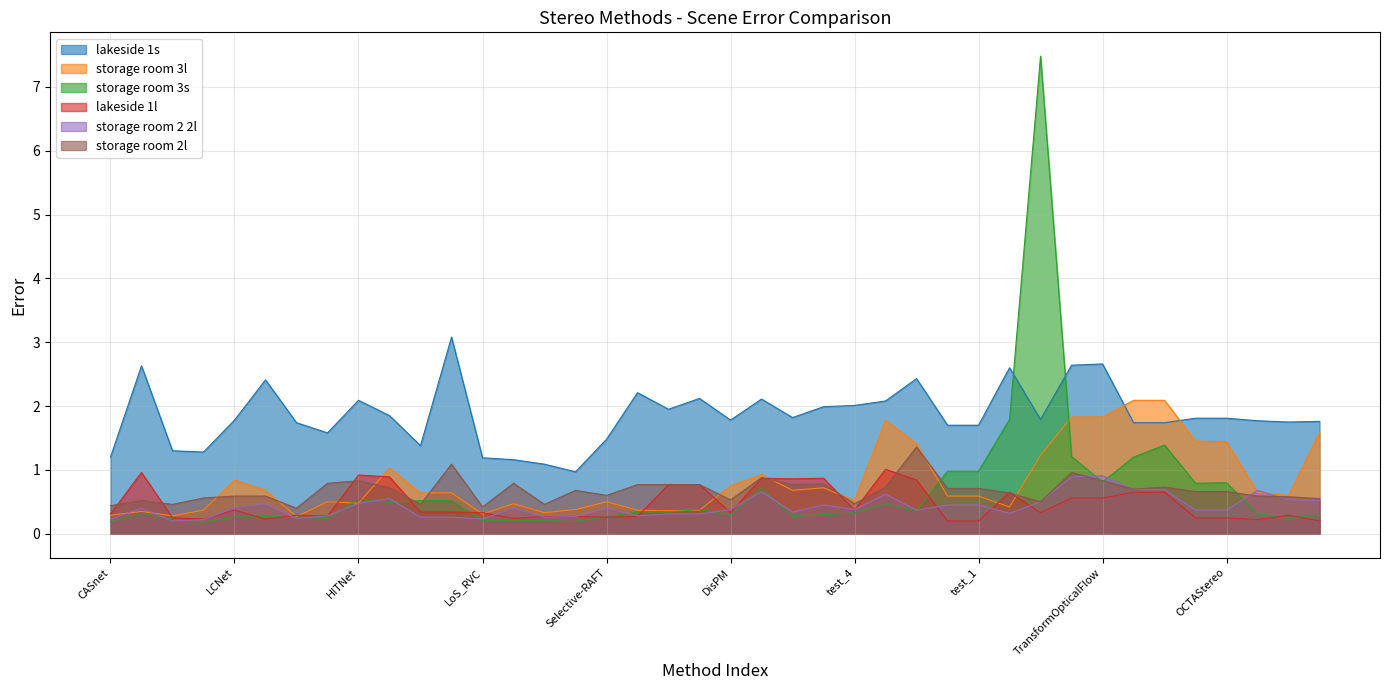

What are all the series names shown in the legend?

lakeside 1s, storage room 3l, storage room 3s, lakeside 1l, storage room 2 2l, storage room 2l